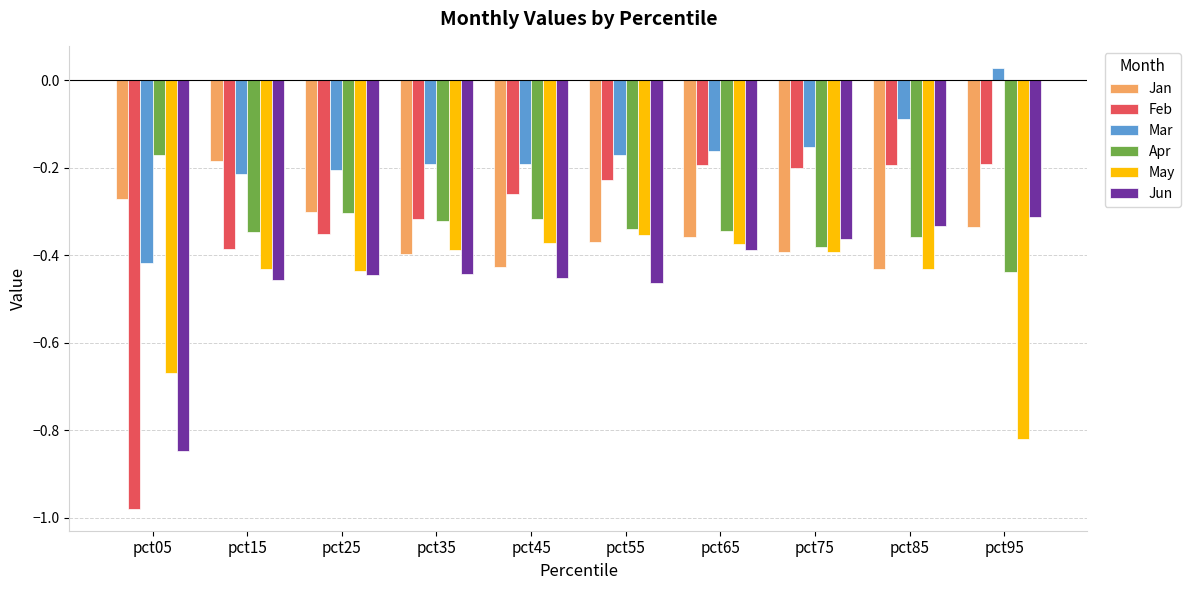

How many distinct data groups are displayed?

6